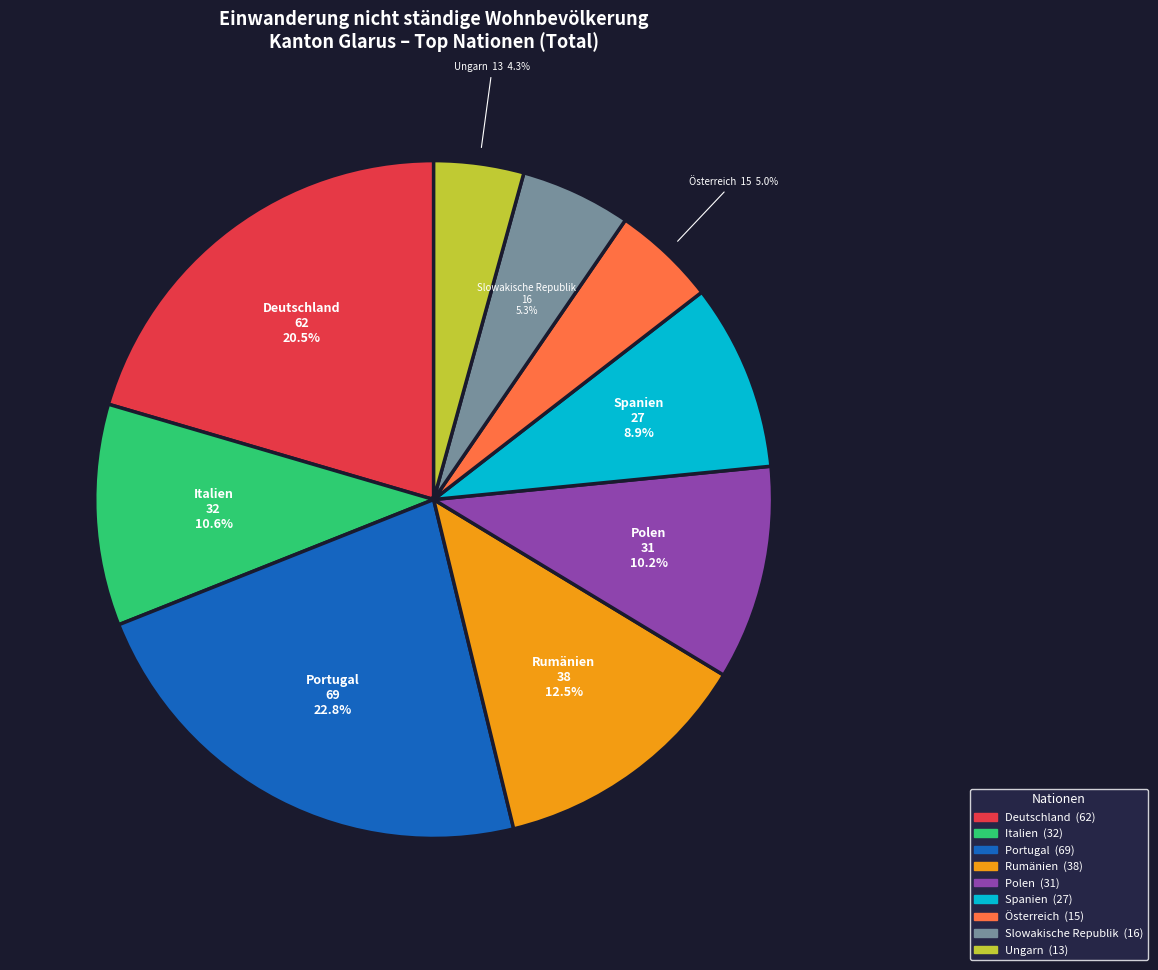

Is there any slice that represents more than half of the pie?

No